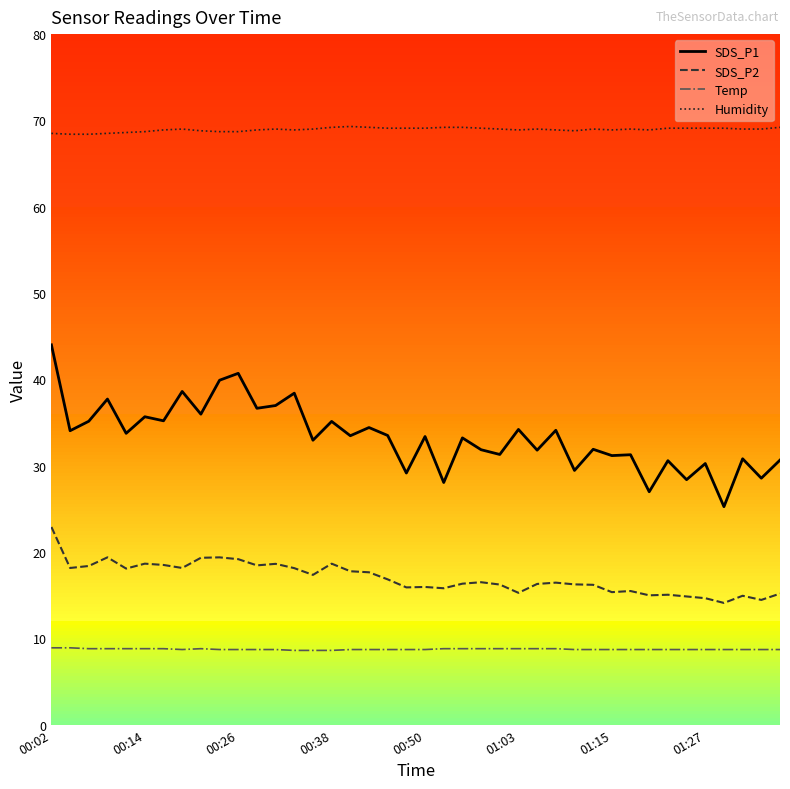

Which series has the largest total across all categories?

Humidity